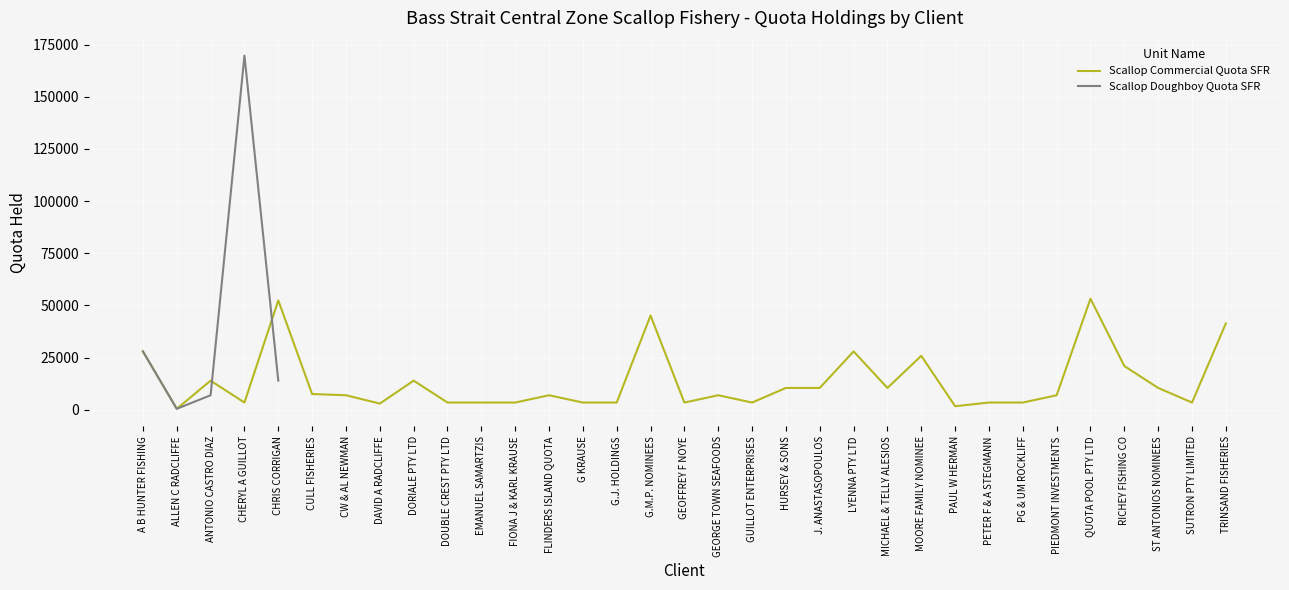

What is the ratio of the value at FLINDERS ISLAND QUOTA to the value at CW & AL NEWMAN?

1.0